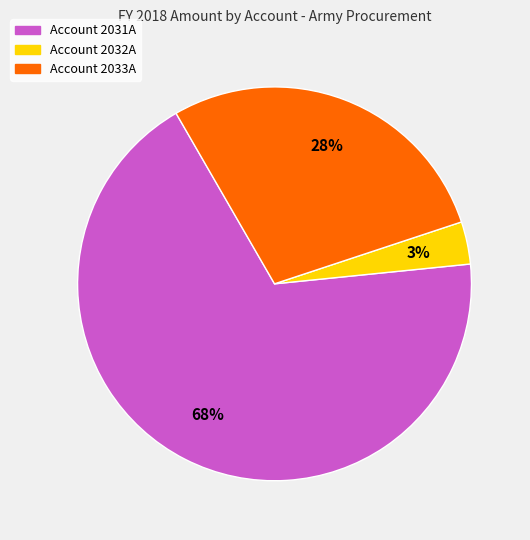

Is there a majority slice in this chart?

Yes